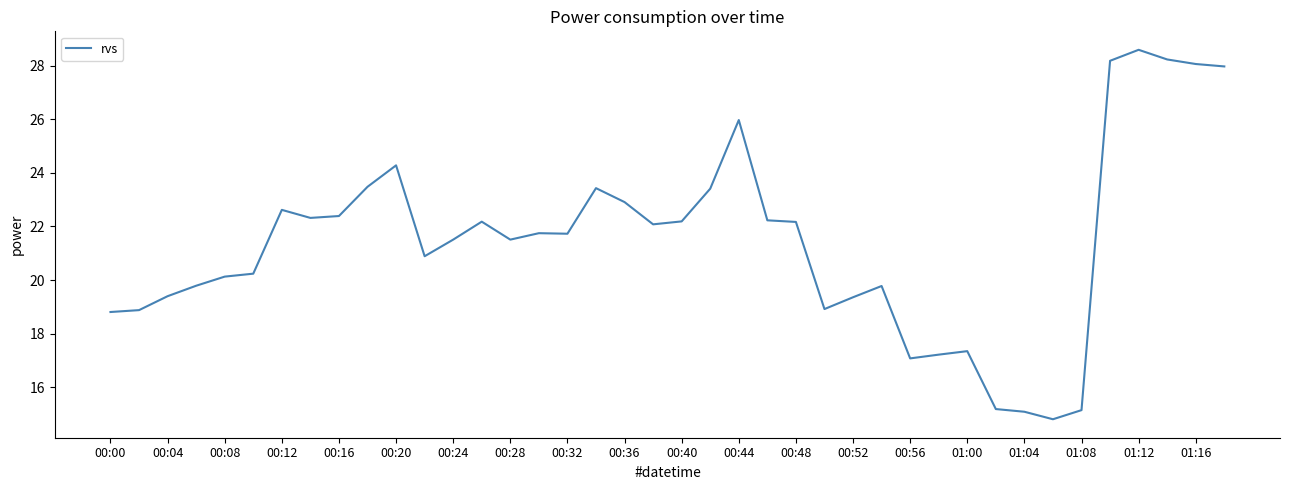

How many lines are shown in the chart?

1